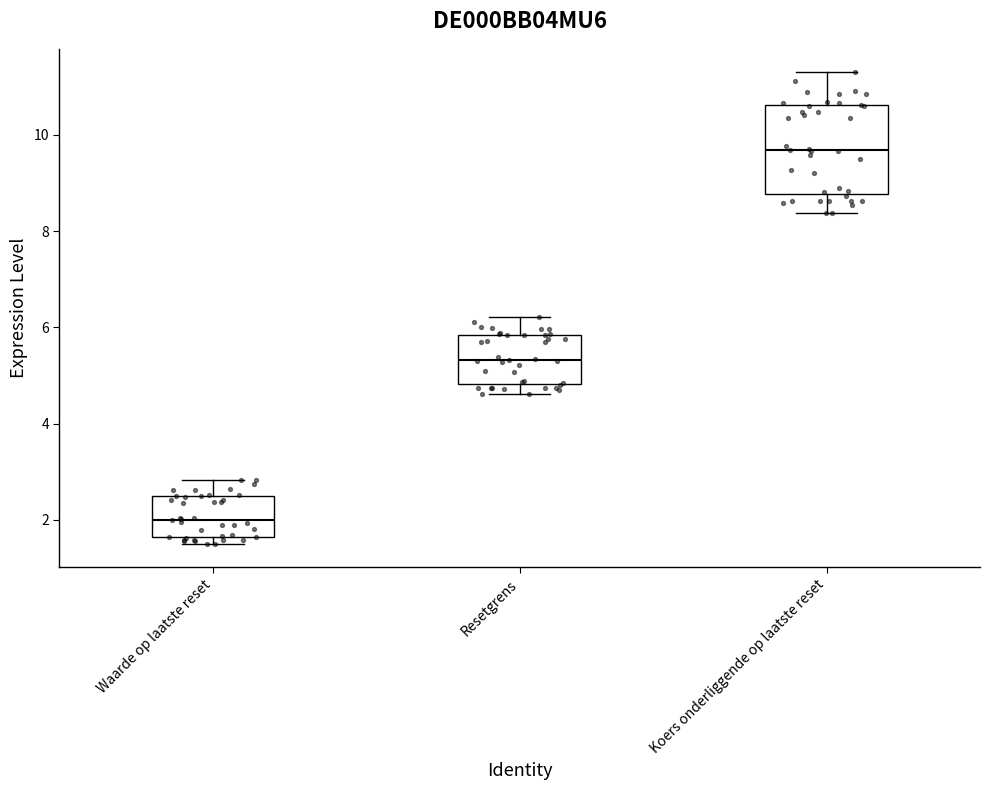

Where does the lower whisker of the box for Koers onderliggende op laatste reset end on the y-axis? The values are not printed on the chart, so give them approximately, as read against the axis.

8.4